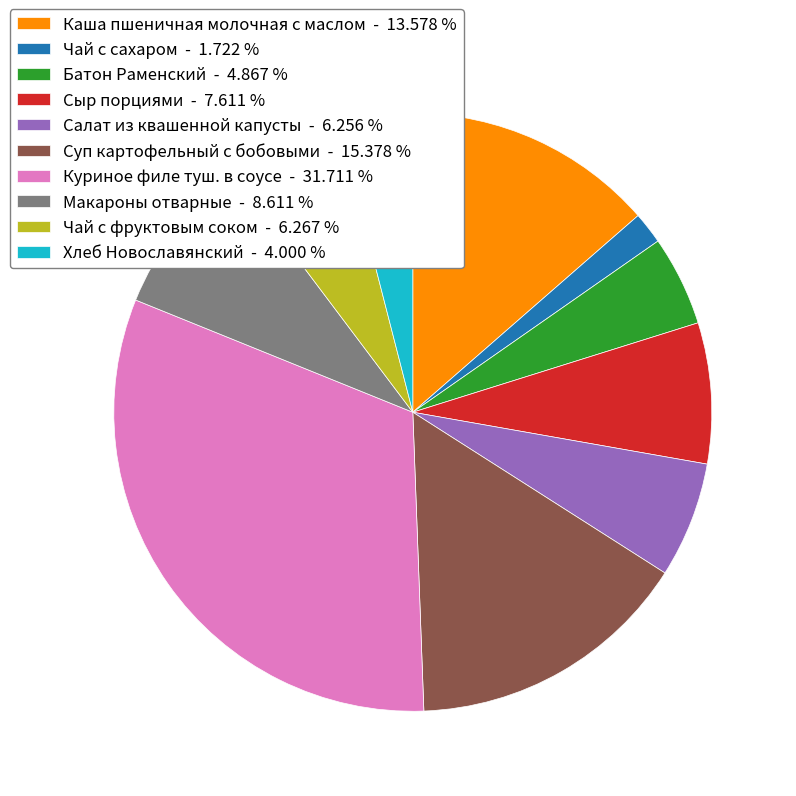

Combined, do Суп картофельный с бобовыми - 15.378 % and Батон Раменский - 4.867 % account for over 50%?

No